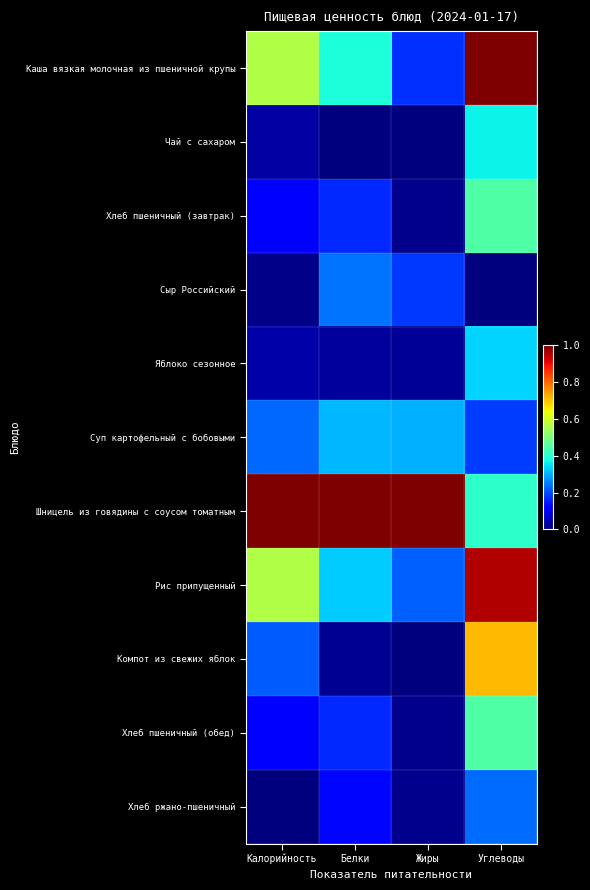

Which label corresponds to the largest value in the chart?

Углеводы